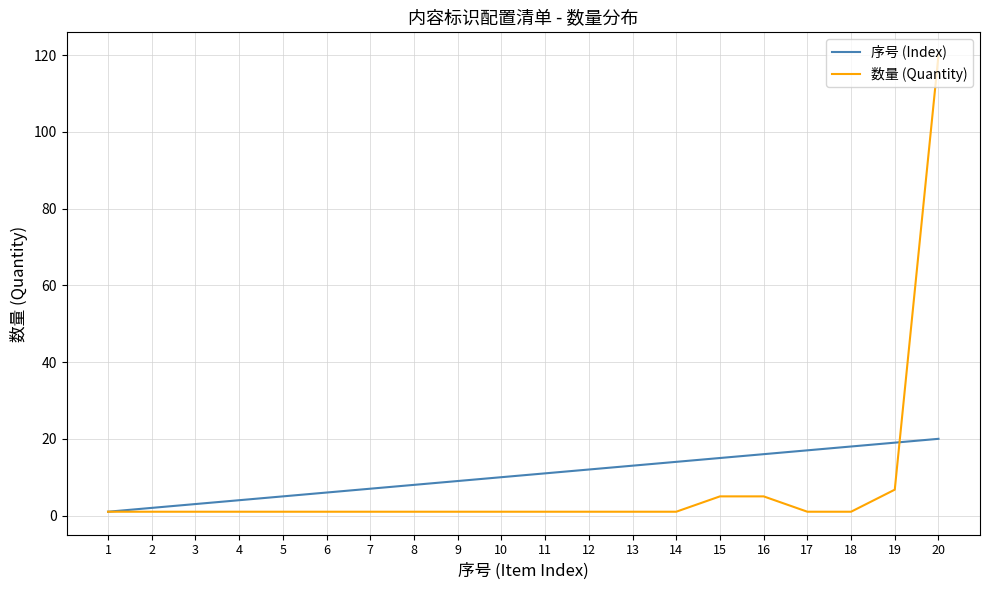

Rank the series at 14 from lowest to highest value.

数量 (Quantity), 序号 (Index)